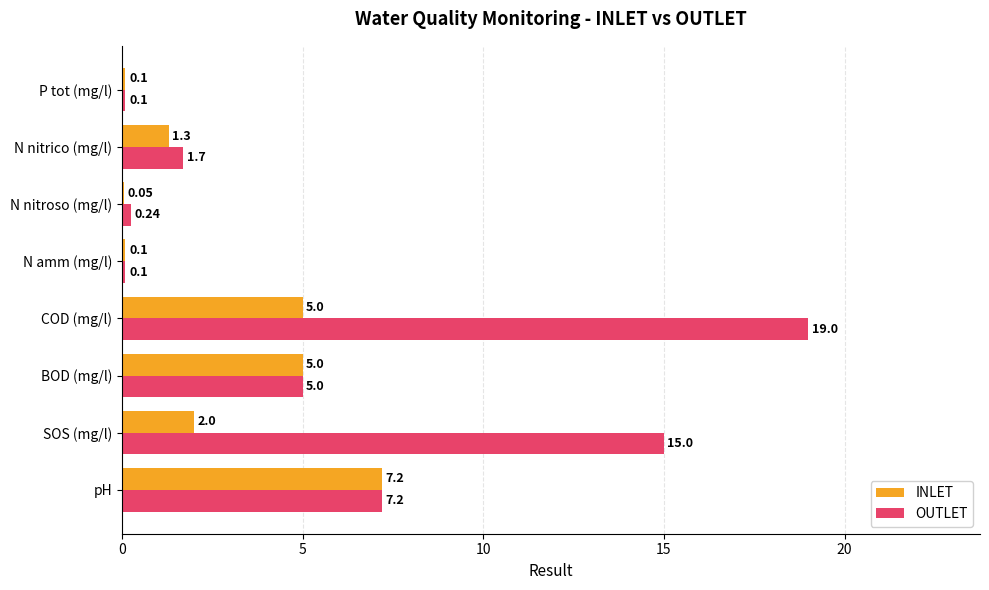

Which series has the largest range (max minus min)?

OUTLET